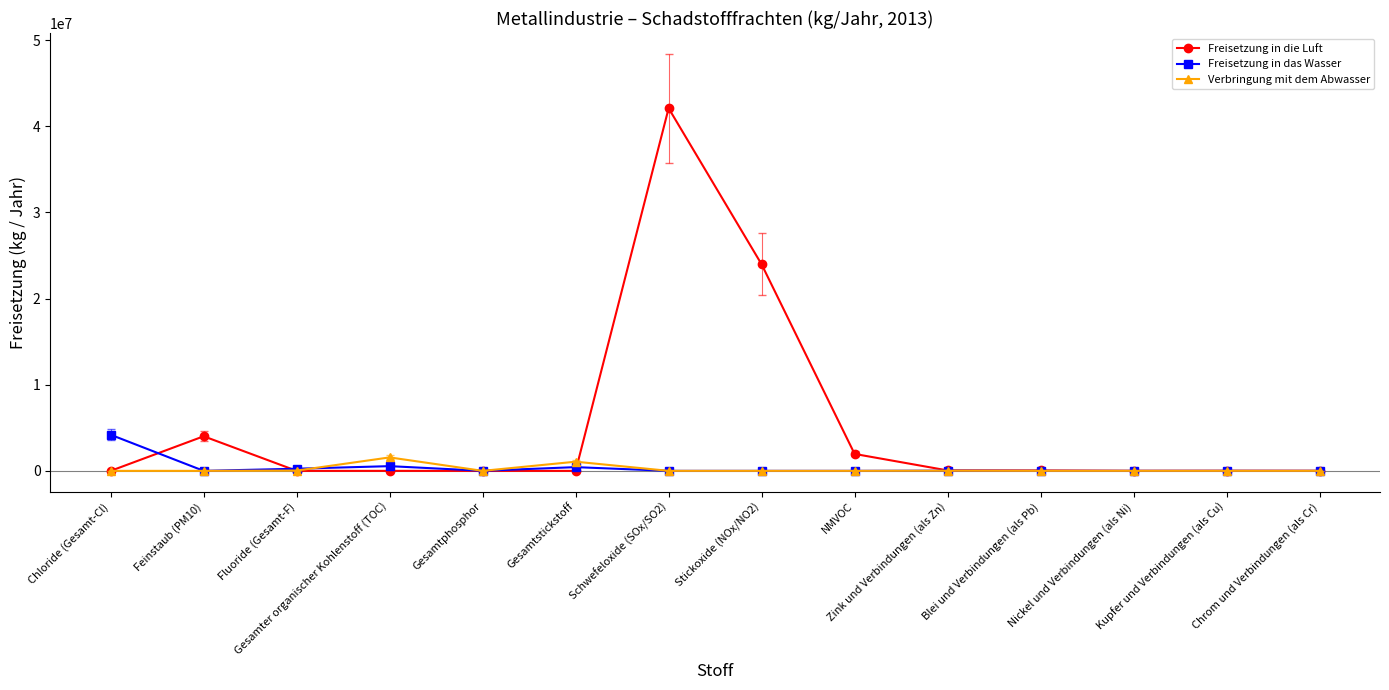

List the series in order of their peak value, highest first.

Freisetzung in die Luft, Freisetzung in das Wasser, Verbringung mit dem Abwasser